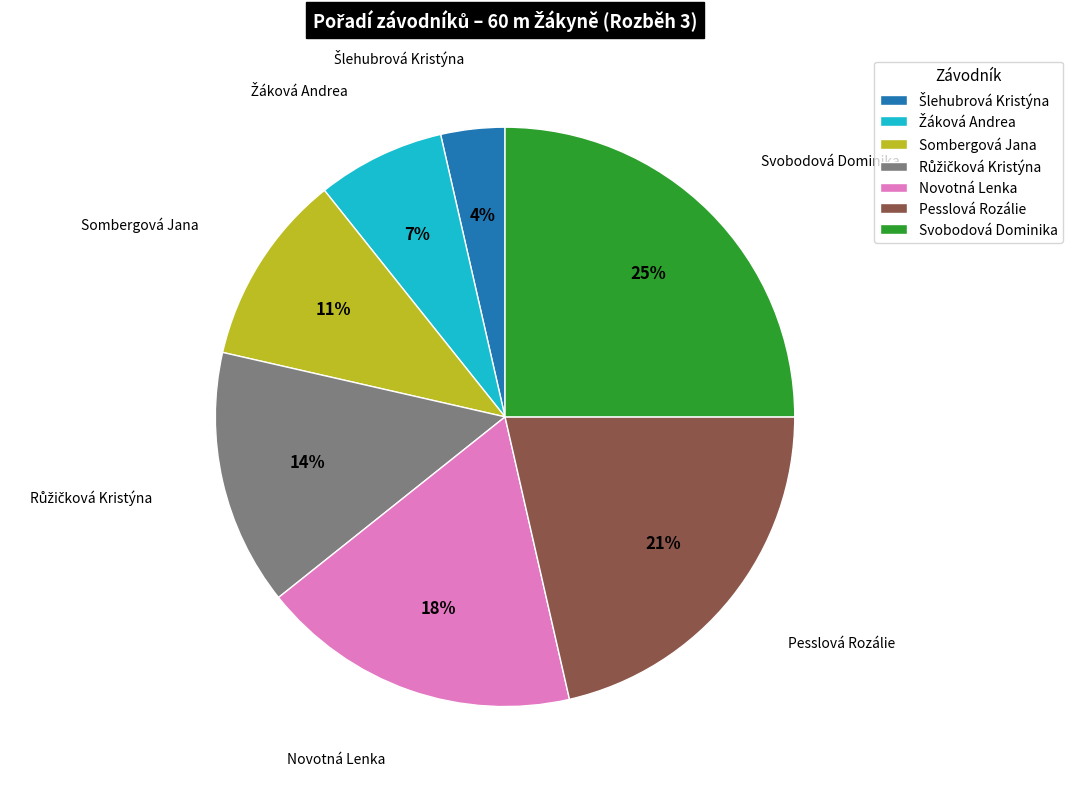

Which category has the biggest portion of the pie?

Svobodová Dominika